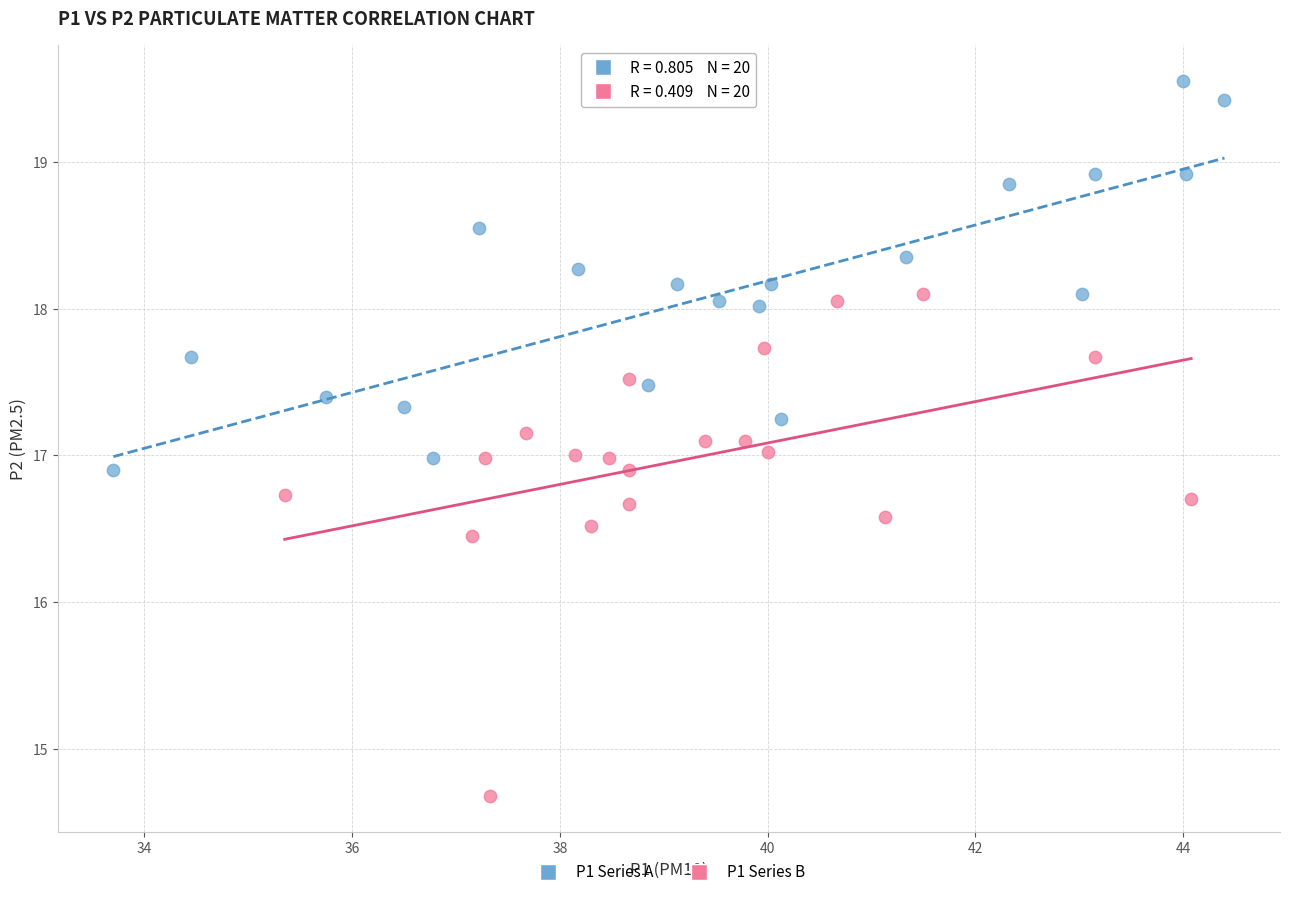

What are all the series names shown in the legend?

P1 Series A, P1 Series B